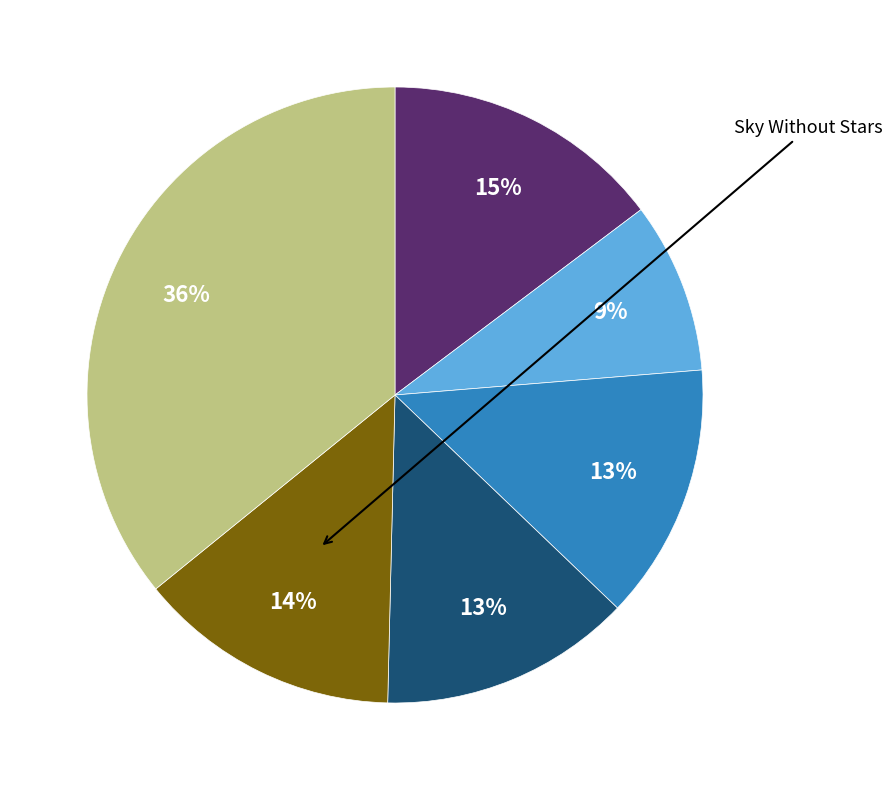

To the nearest percent, what is the average slice percentage?

17%